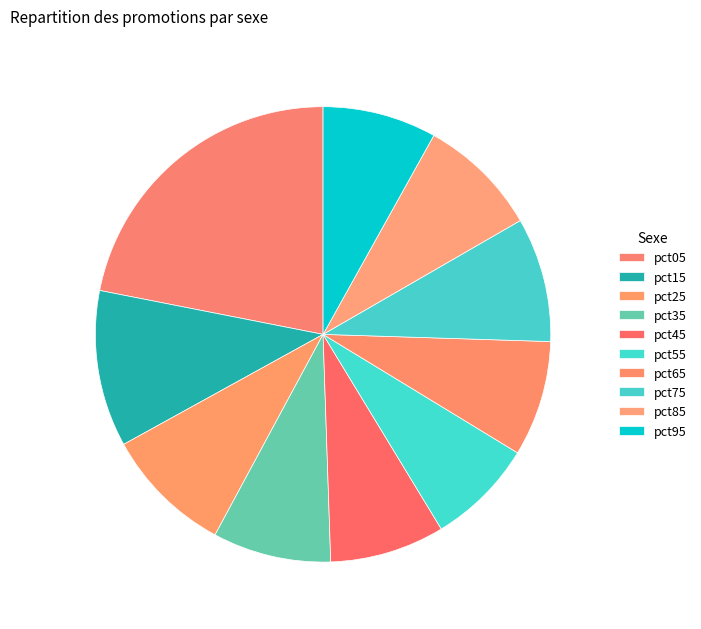

Combined, what portion of the pie is pct75 and pct55?

16.4%